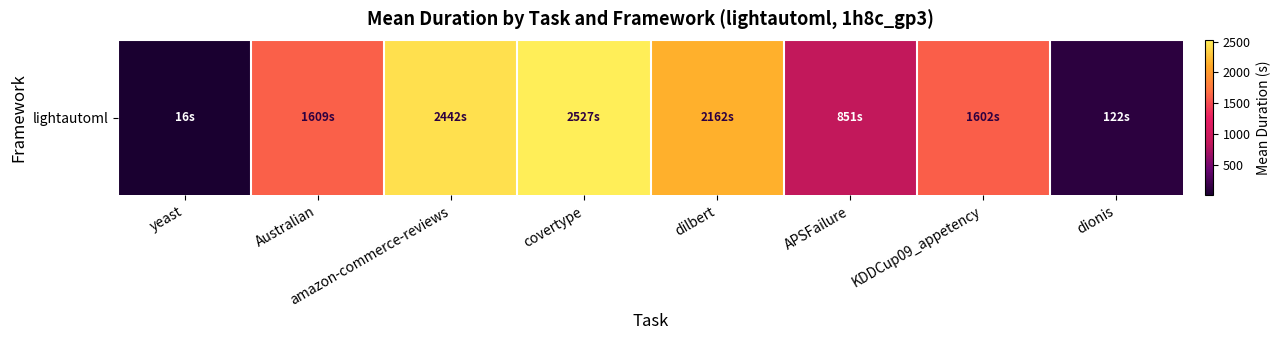

What is the change in value from Australian to APSFailure?

-758.2